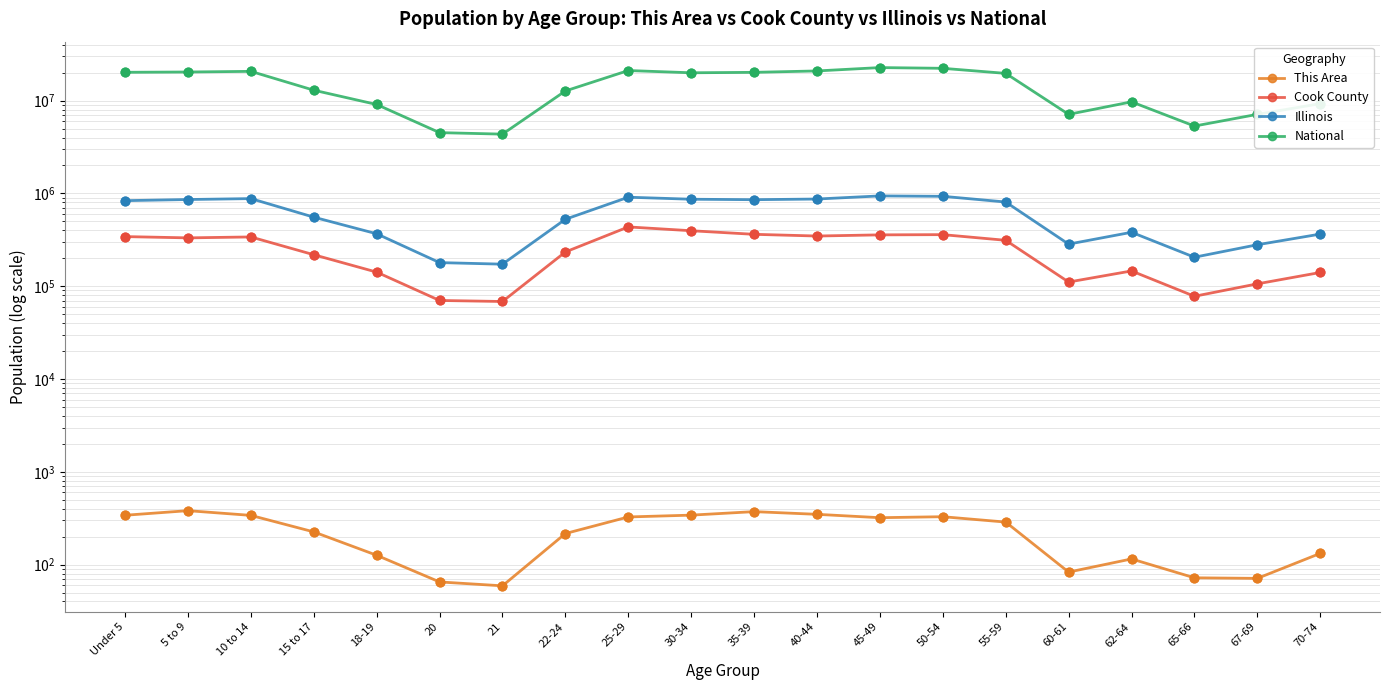

Which series reaches the minimum Y coordinate?

This Area